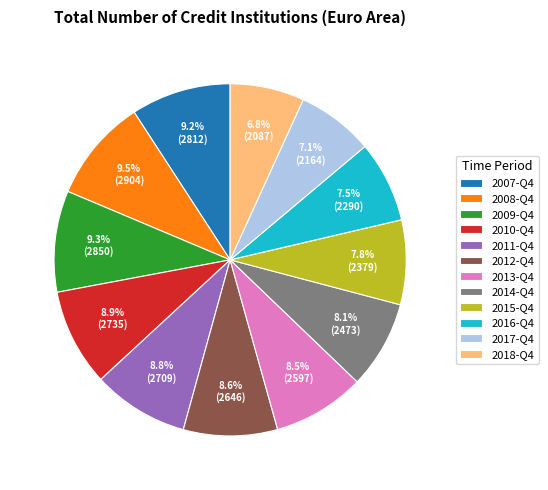

Is 2010-Q4 the majority of the pie?

No